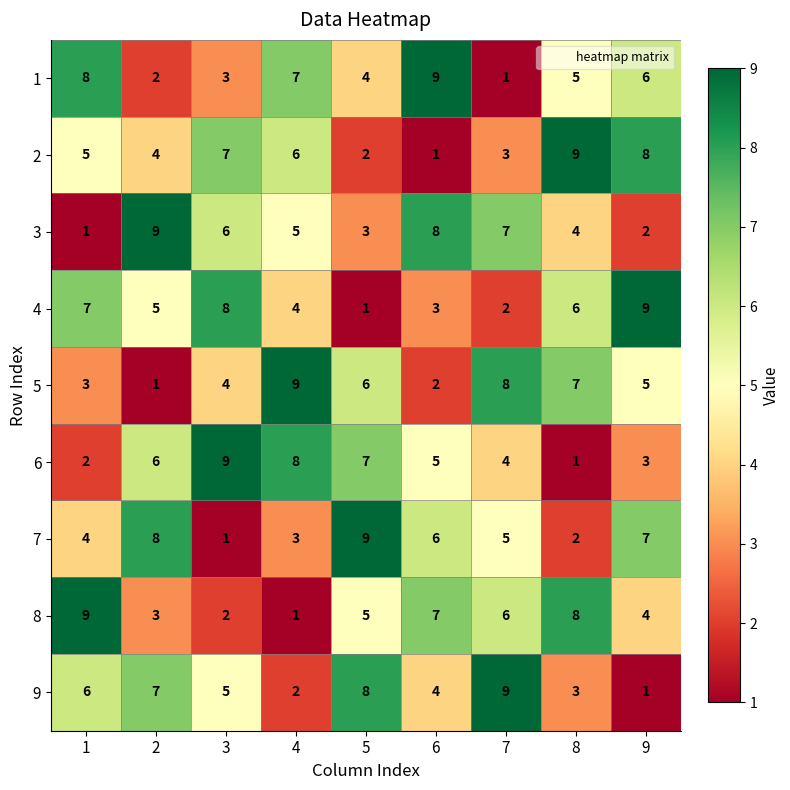

At how many categories does at least one series exceed 3?

9